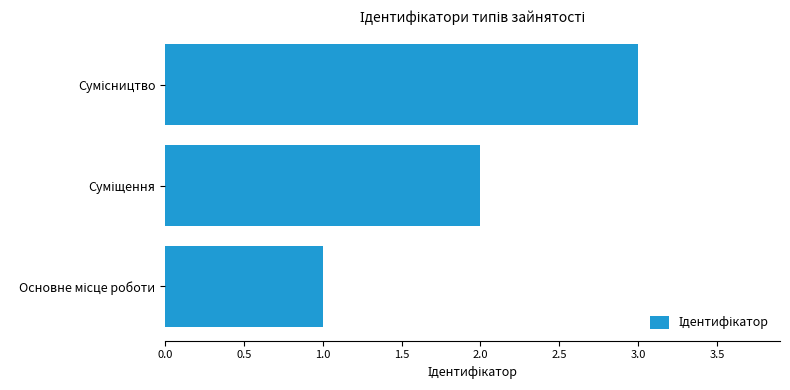

What is the difference between the maximum and minimum values?

2